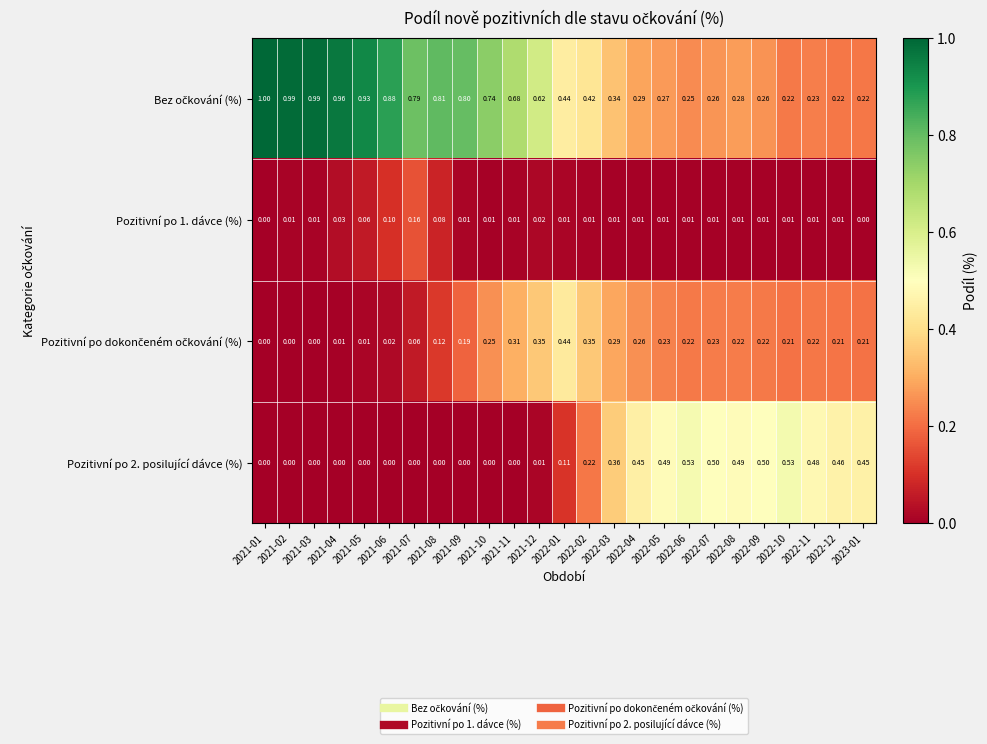

Is the value of Pozitivní po 1. dávce (%) at 2022-06 greater than the value of Pozitivní po 2. posilující dávce (%) at 2021-06?

Yes